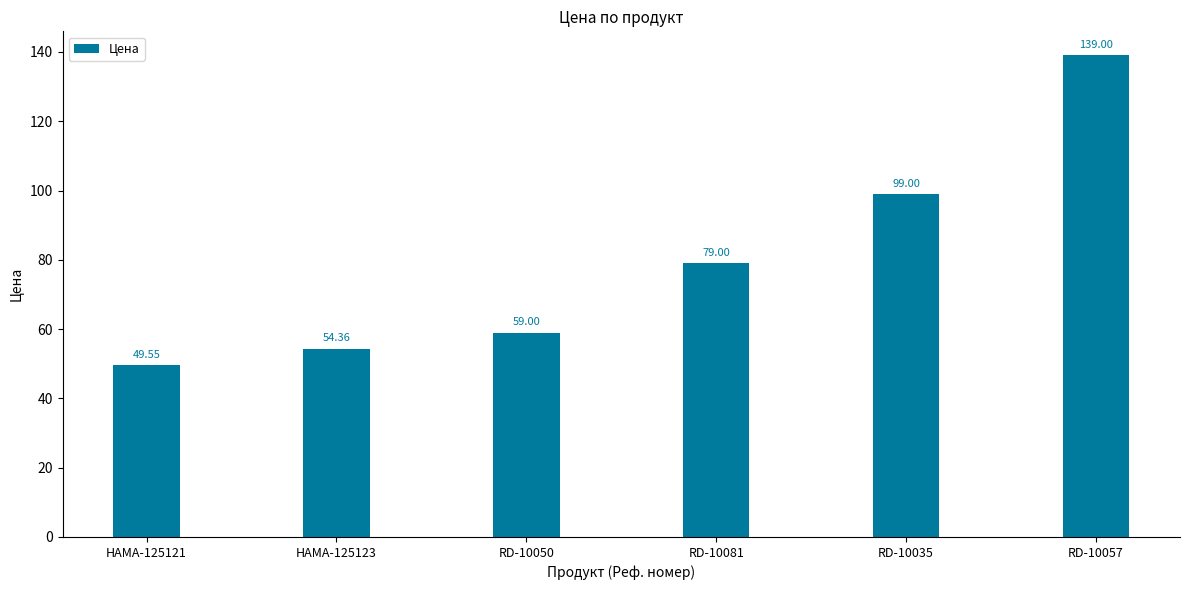

How many data points are above 78?

3